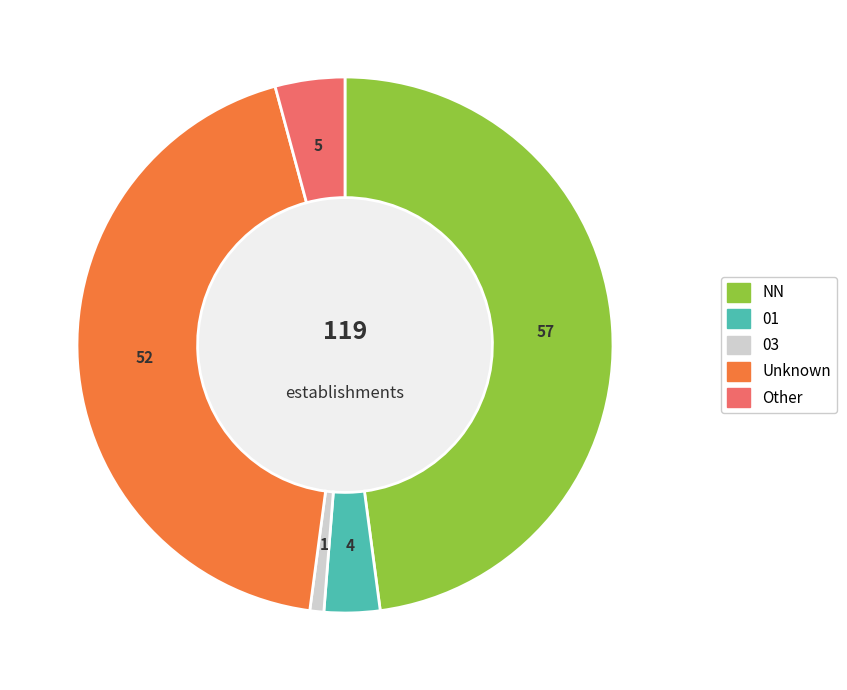

Does any single category account for the majority?

No